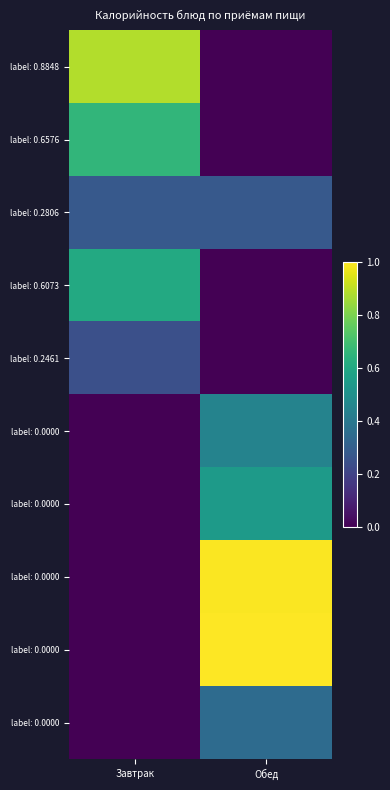

At which category is the sum across all series the highest?

Обед